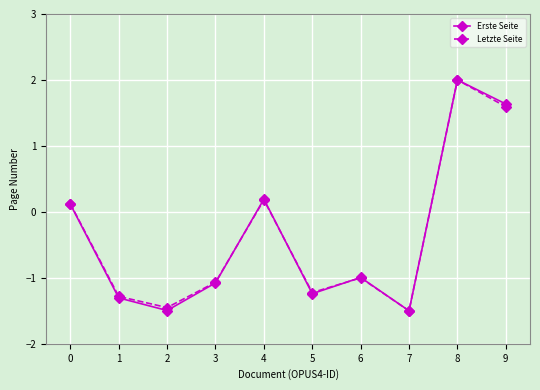

At which category does Erste Seite reach its first local valley?

2